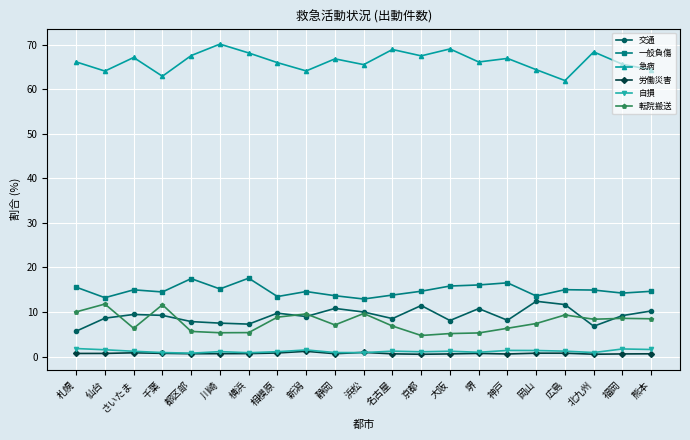

What is the highest value of the 転院搬送 series?

11.8